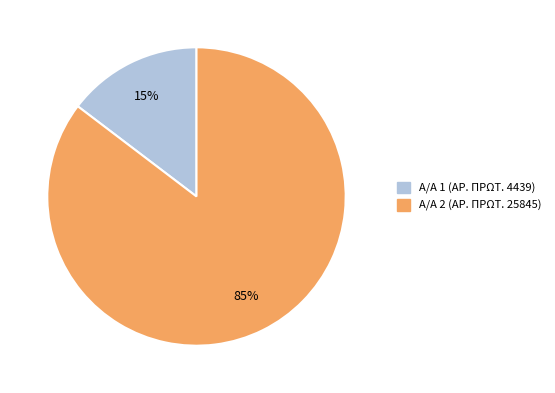

To the nearest percent, what is the average slice percentage?

50%